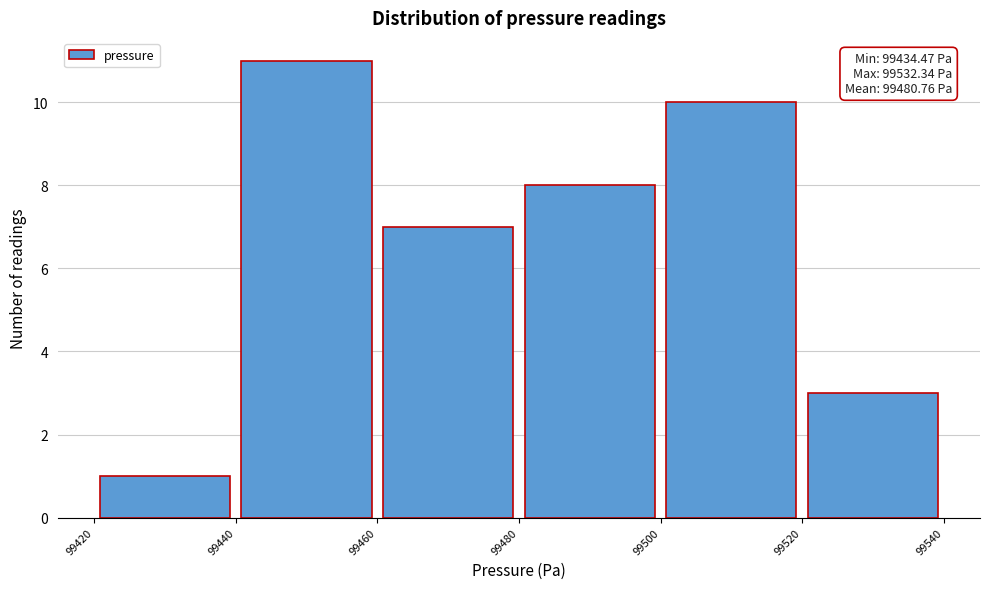

Over which range of the x-axis is the bar tallest?

99440 to 99460